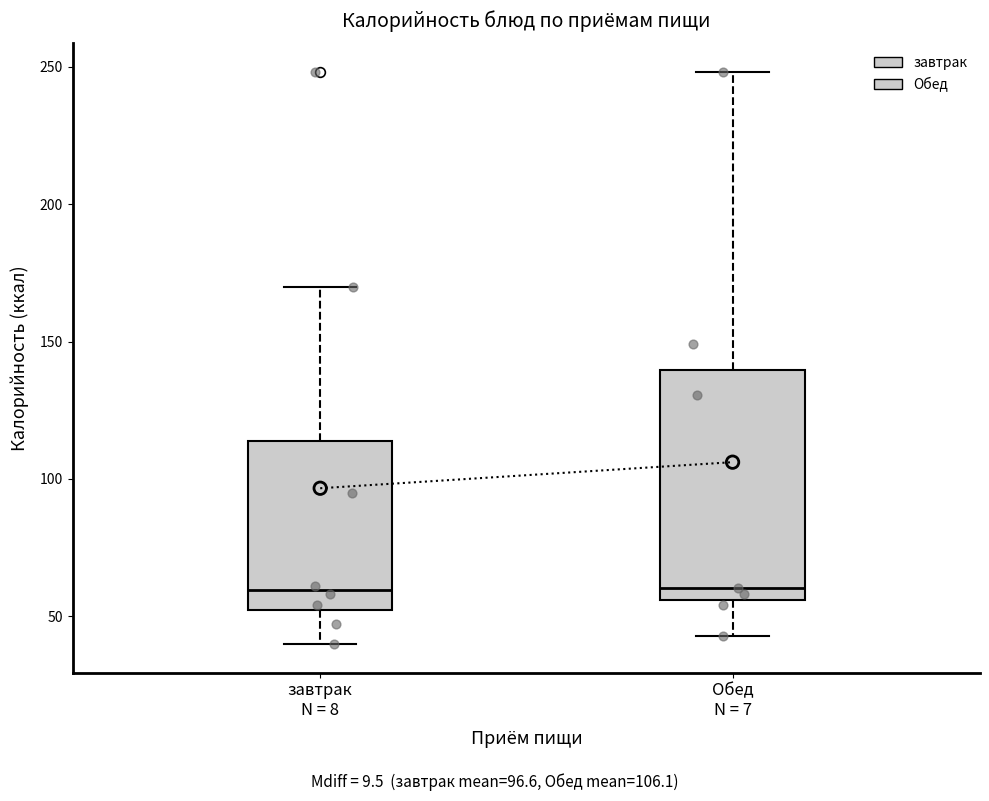

Reading left to right, transcribe this box plot: for each box, give where its median line is, the range the box spans, and where its two whiskers end, as read against the y-axis. The values are not printed on the chart, so give them approximately, as read against the axis.

завтрак N = 8: median 60, box 50 to 115, whiskers 40 to 170
Обед N = 7: median 60, box 55 to 140, whiskers 45 to 250